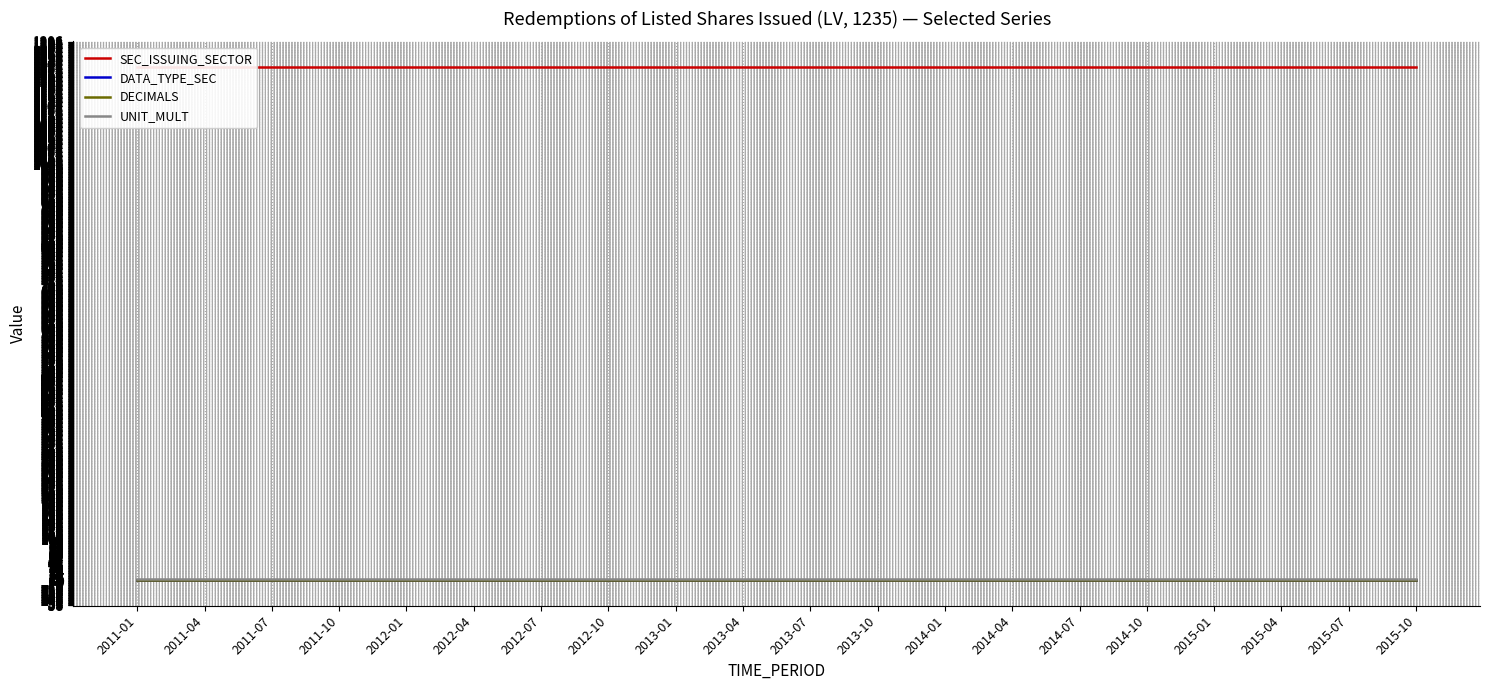

Which series has the widest spread of values?

SEC_ISSUING_SECTOR